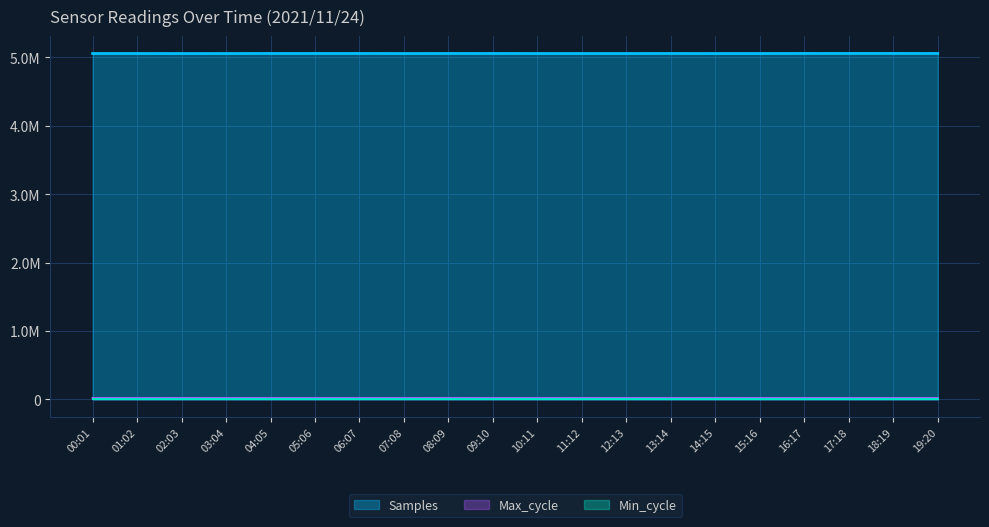

Reading left to right, extract all data points from this chart.

Samples: 00:01=5053875	01:02=5053744	02:03=5053184	03:04=5053417	04:05=5054212	05:06=5054105	06:07=5054152	07:08=5053550	08:09=5053930	09:10=5054215	10:11=5053561	11:12=5053678	12:13=5053649	13:14=5053905	14:15=5053410	15:16=5053587	16:17=5054456	17:18=5054622	18:19=5054658	19:20=5054449
Max_cycle: 00:01=19909	01:02=19917	02:03=20346	03:04=19913	04:05=19913	05:06=19919	06:07=19916	07:08=19913	08:09=20480	09:10=19958	10:11=19916	11:12=20270	12:13=19919	13:14=19913	14:15=20367	15:16=19999	16:17=20003	17:18=19927	18:19=19917	19:20=19916